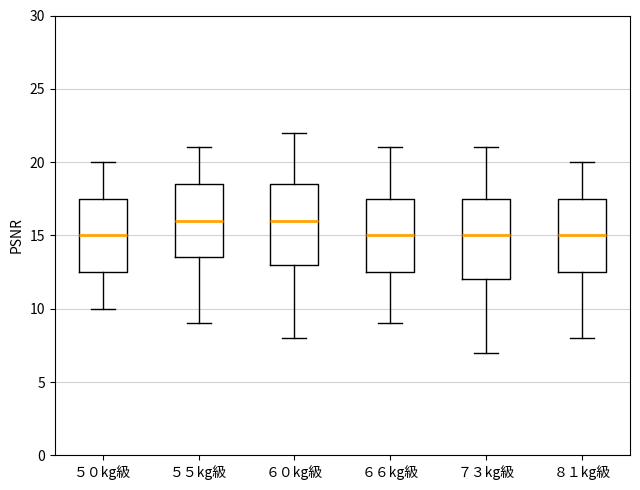

Reading left to right, transcribe this box plot: for each box, give where its median line is, the range the box spans, and where its two whiskers end, as read against the y-axis. The values are not printed on the chart, so give them approximately, as read against the axis.

５０kg級: median 15.0, box 12.5 to 17.5, whiskers 10.0 to 20.0
５５kg級: median 16.0, box 13.5 to 18.5, whiskers 9.0 to 21.0
６０kg級: median 16.0, box 13.0 to 18.5, whiskers 8.0 to 22.0
６６kg級: median 15.0, box 12.5 to 17.5, whiskers 9.0 to 21.0
７３kg級: median 15.0, box 12.0 to 17.5, whiskers 7.0 to 21.0
８１kg級: median 15.0, box 12.5 to 17.5, whiskers 8.0 to 20.0